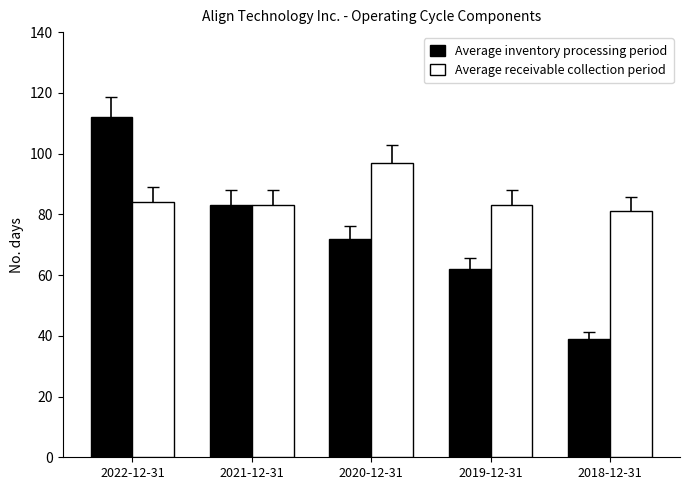

List the series in order of their overall mean, highest first.

Average receivable collection period, Average inventory processing period